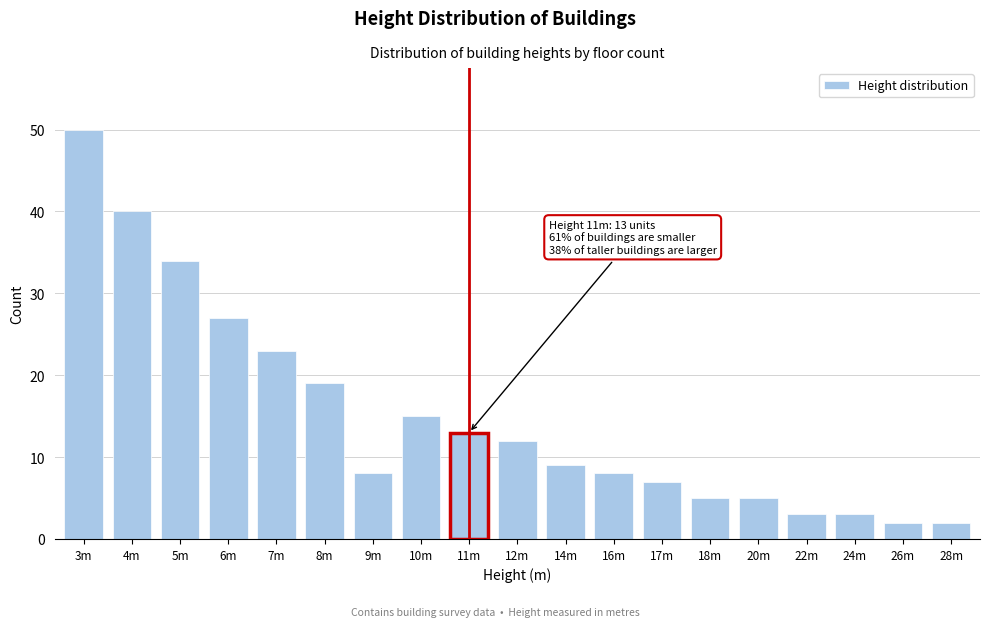

Reading right to left, what are all the values shown in this chart?

28m=2	26m=2	24m=3	22m=3	20m=5	18m=5	17m=7	16m=8	14m=9	12m=12	11m=13	10m=15	9m=8	8m=19	7m=23	6m=27	5m=34	4m=40	3m=50